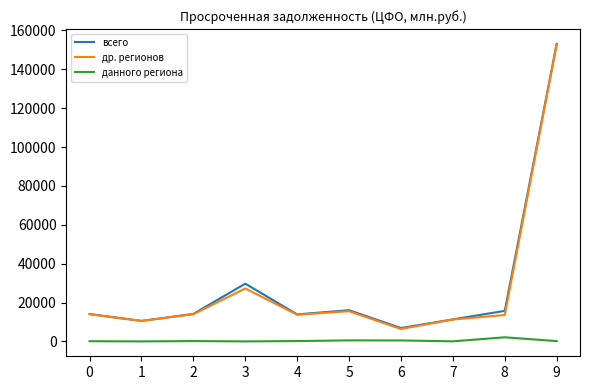

What is the difference between the др. регионов values at 6 and 7?

4875